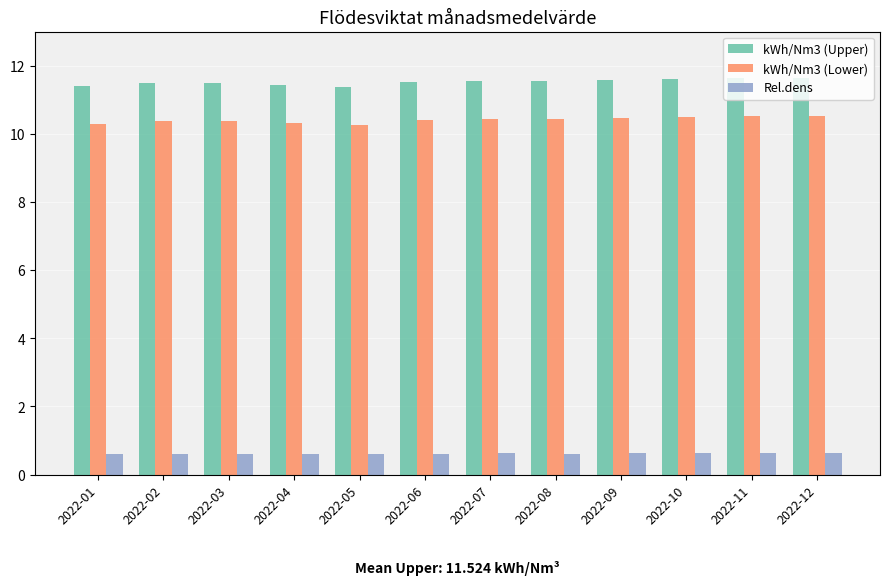

Is it true that kWh/Nm3 (Lower) equals 17.5 at 2022-11?

False